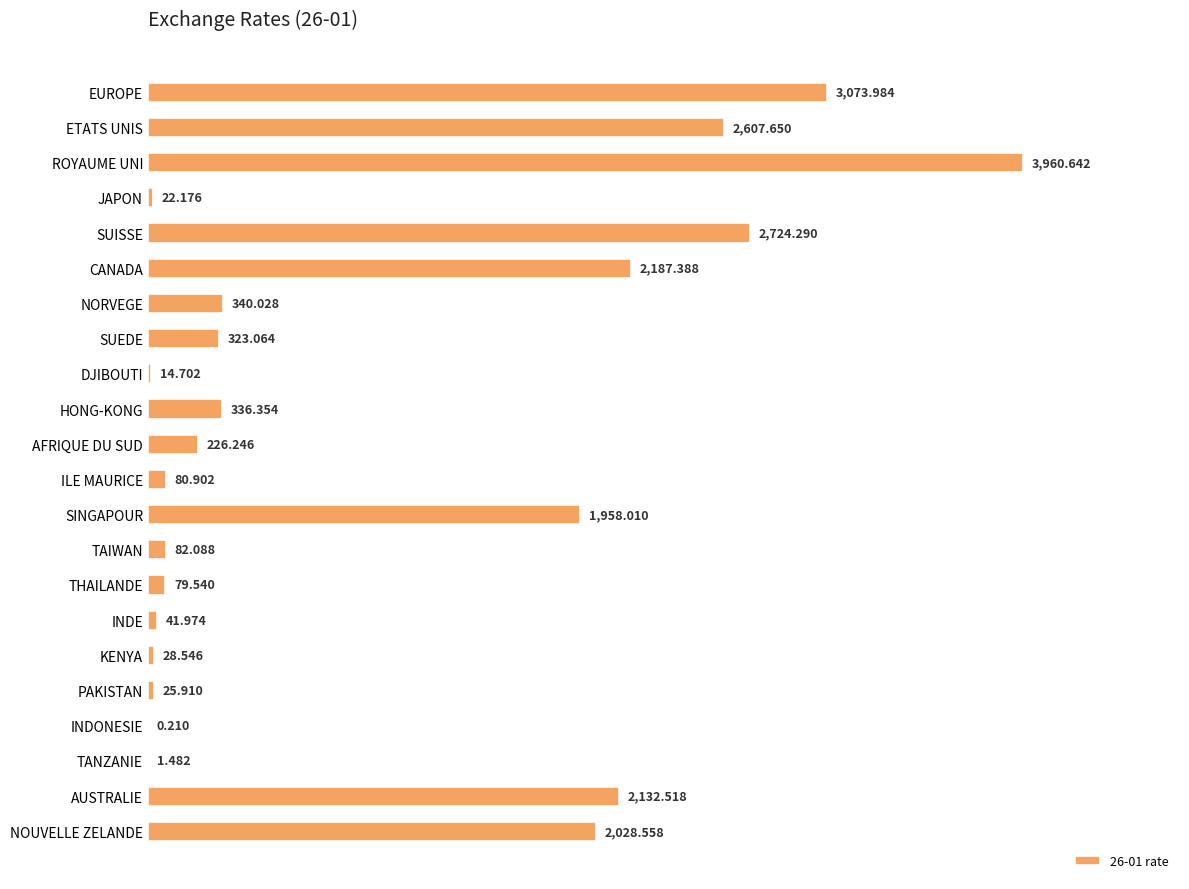

What is the average value?

1012.6